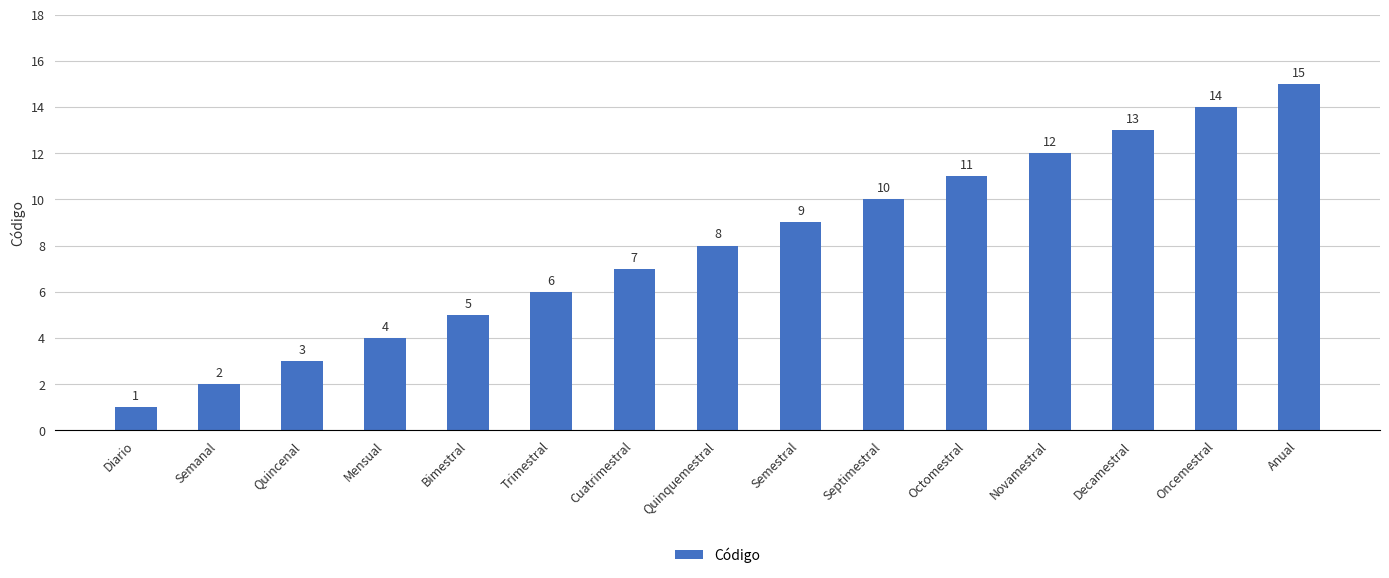

Rank the categories by value from lowest to highest.

Diario, Semanal, Quincenal, Mensual, Bimestral, Trimestral, Cuatrimestral, Quinquemestral, Semestral, Septimestral, Octomestral, Novamestral, Decamestral, Oncemestral, Anual